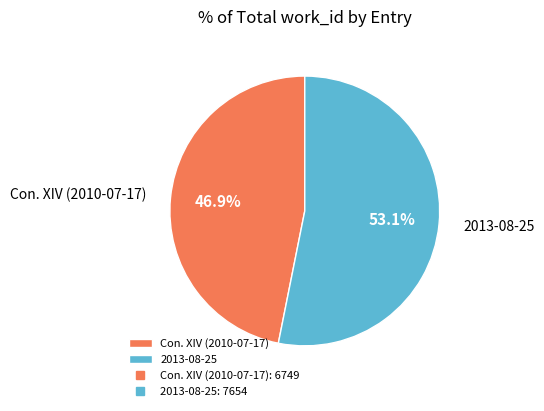

What is the ratio of the value at Con. XIV (2010-07-17) to the value at 2013-08-25?

0.9